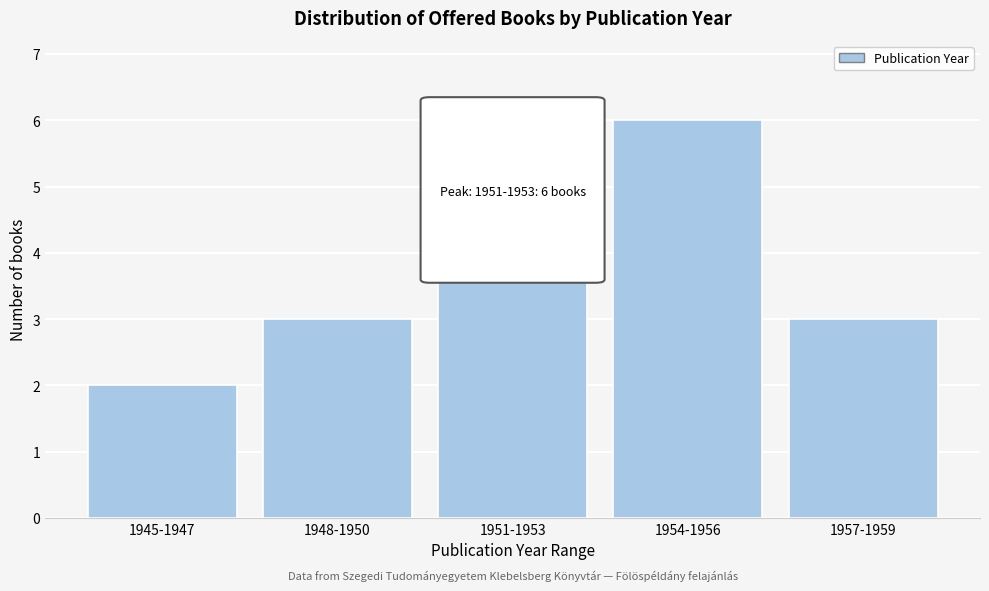

Reading right to left, list all the values displayed in this chart.

3	6	6	3	2